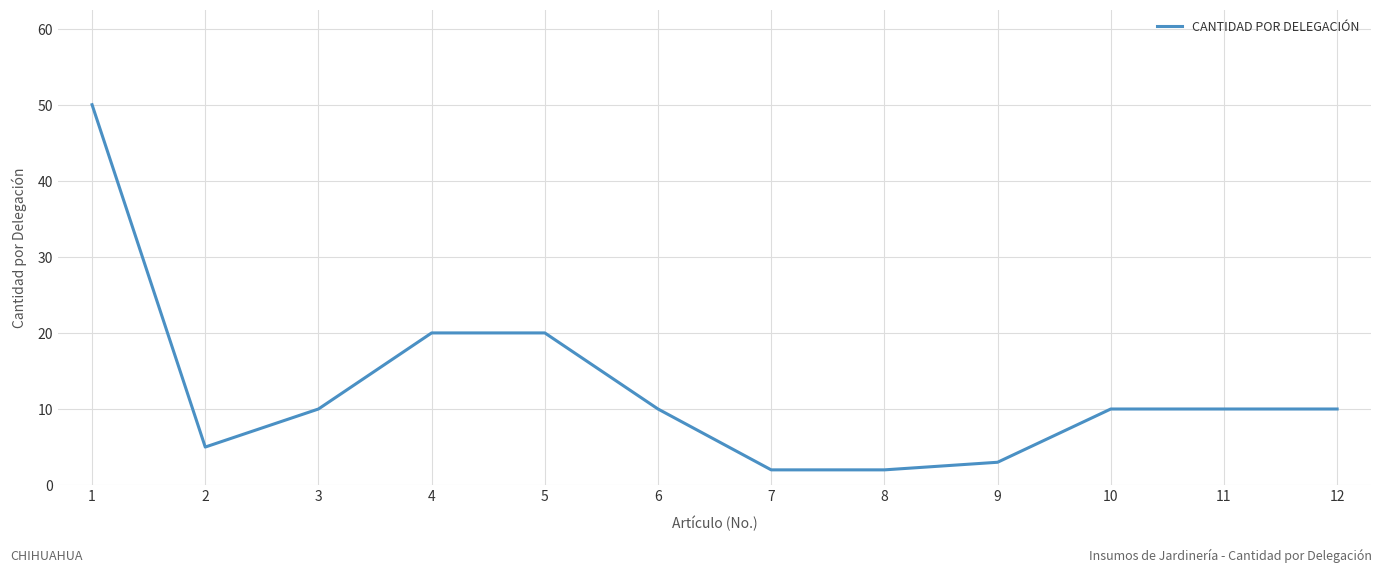

At which label does the data first exceed 10?

1